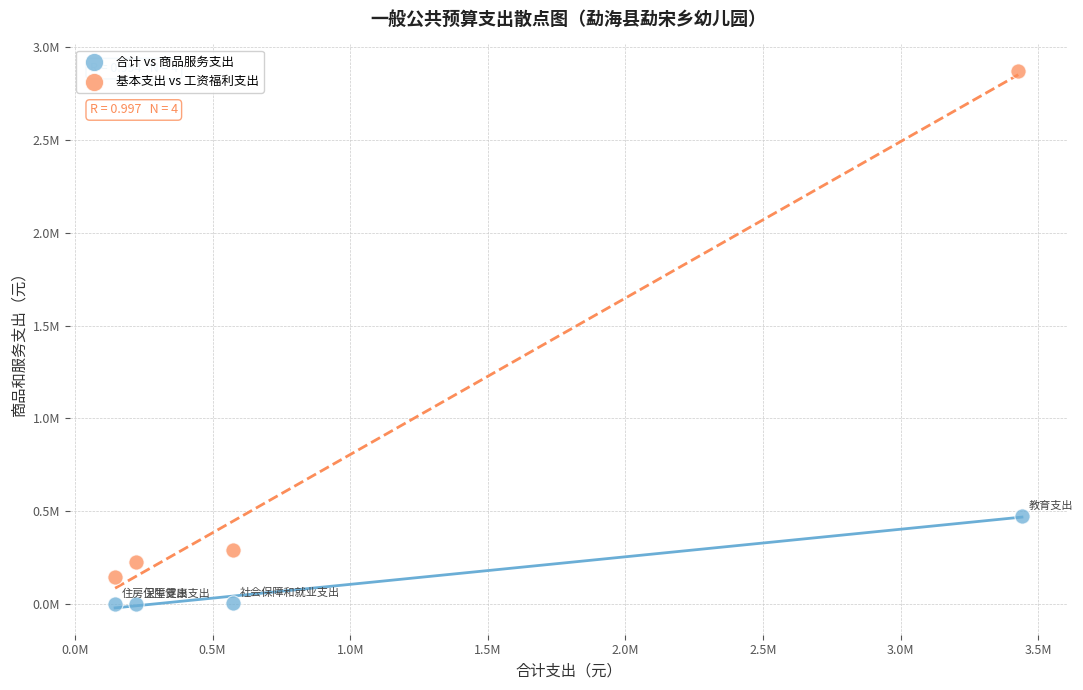

Which series has the widest spread of Y values?

基本支出 vs 工资福利支出